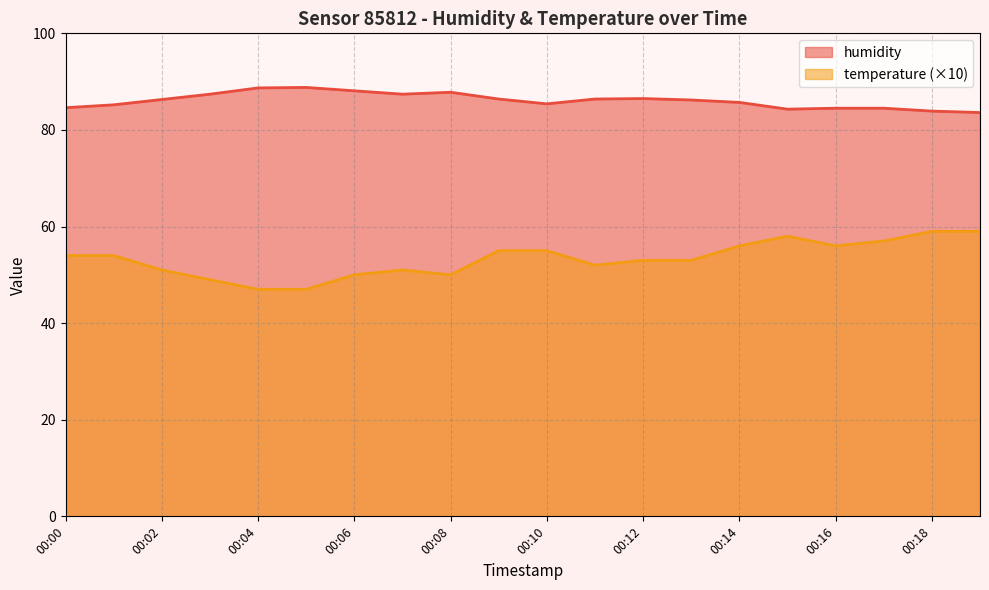

At which category is the sum across all series the highest?

00:18